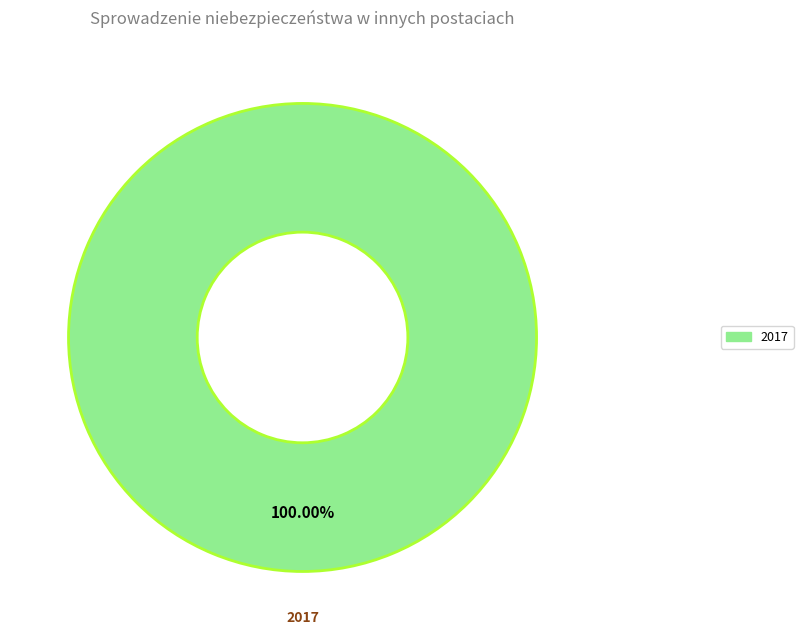

Rank the categories by value from highest to lowest.

2017